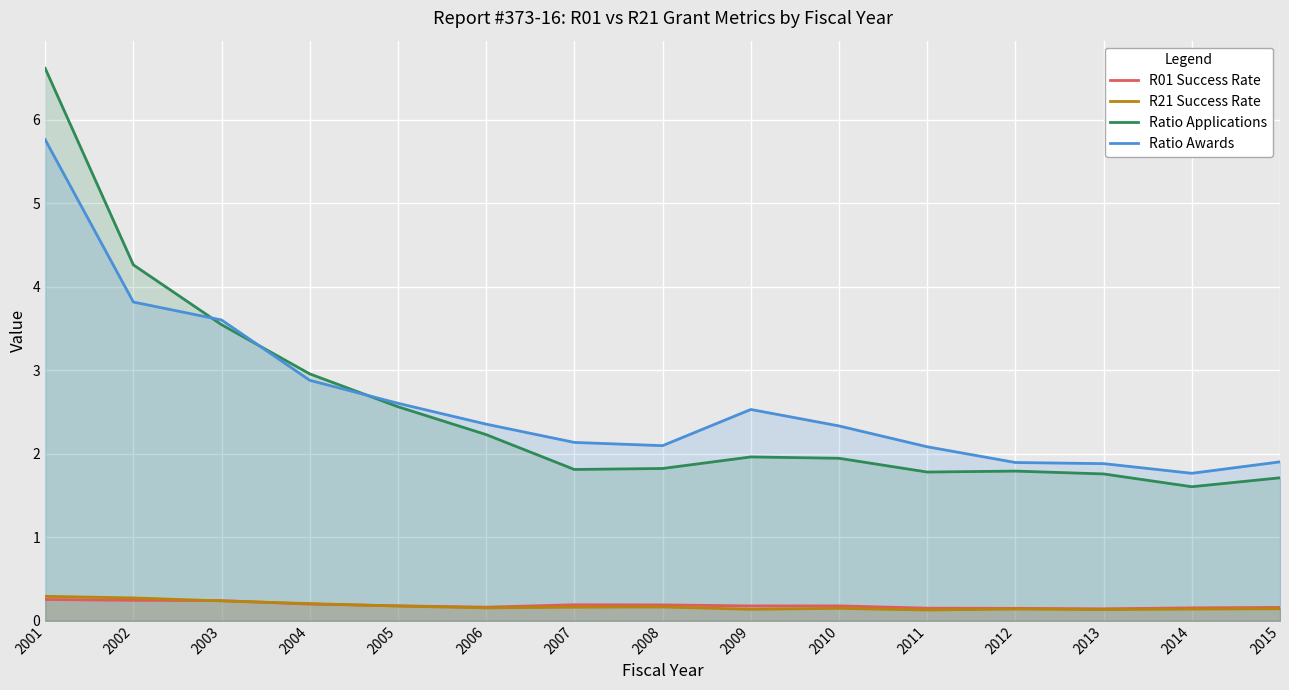

In Ratio Awards, how many points are higher than both neighbors (excluding endpoints)?

1